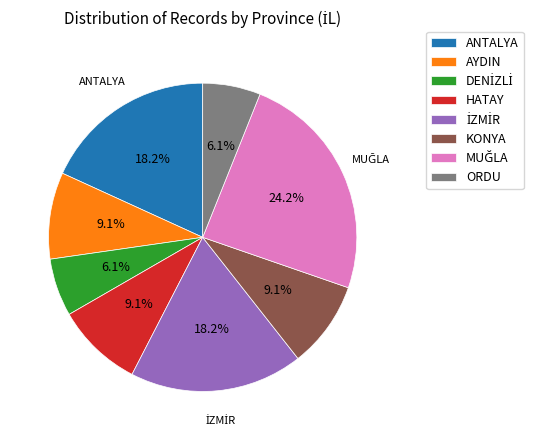

Is AYDIN the majority of the pie?

No